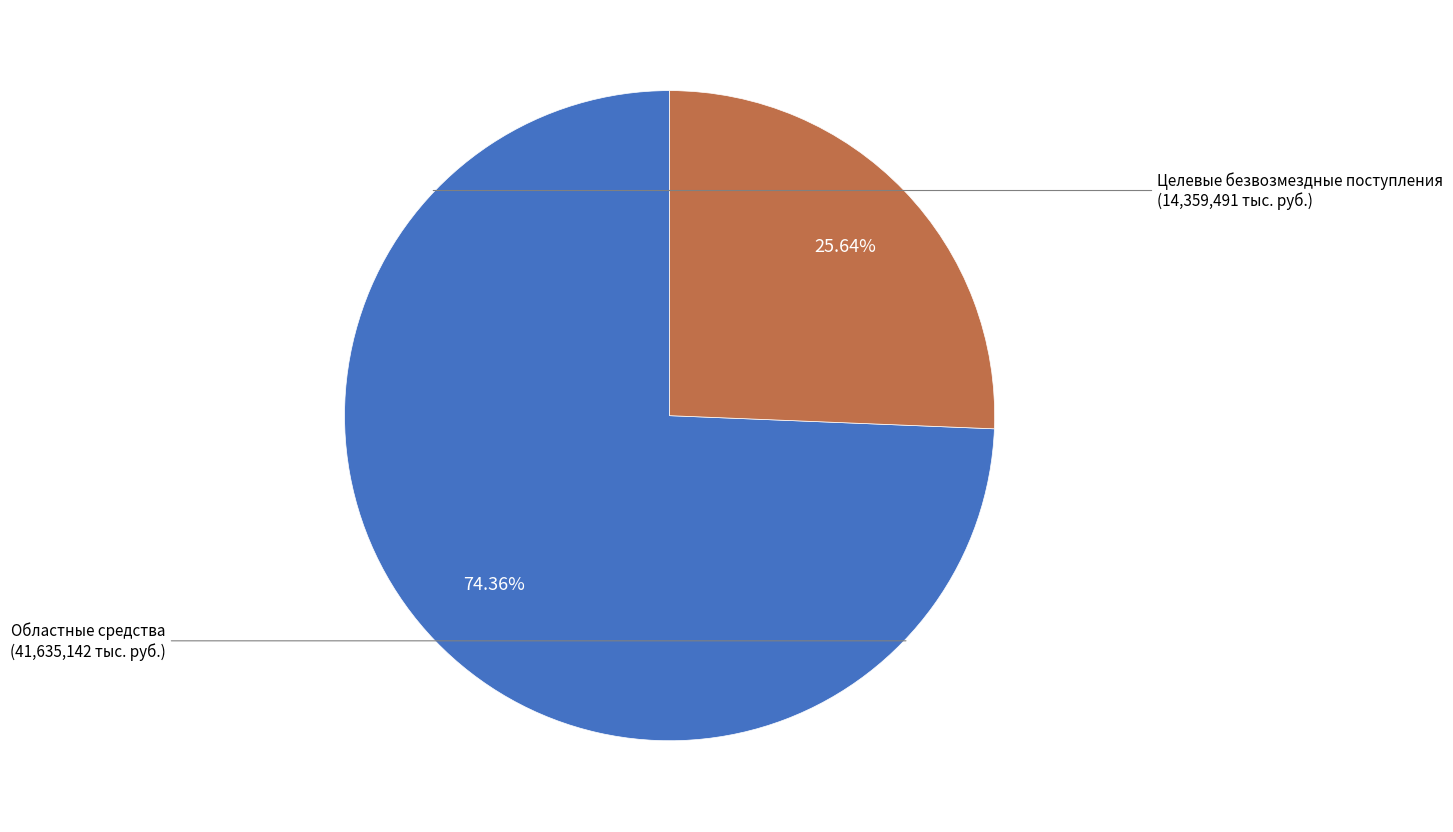

Count the number of slices in the pie.

2